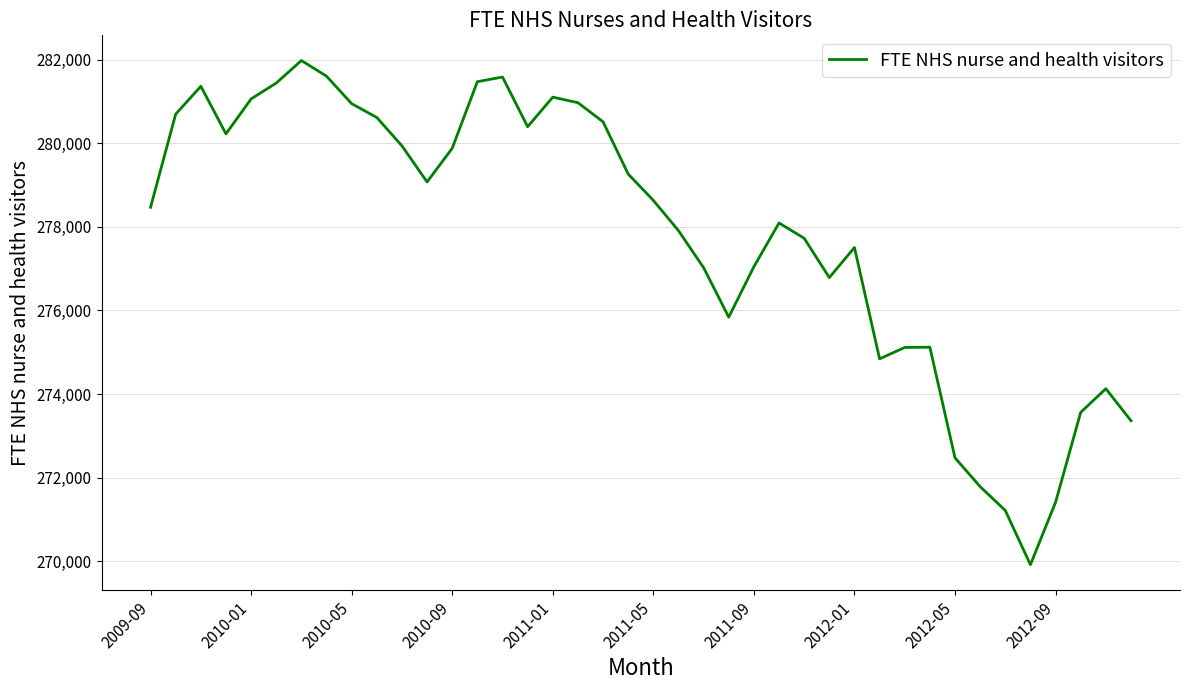

What is the greatest value displayed?

281982.9